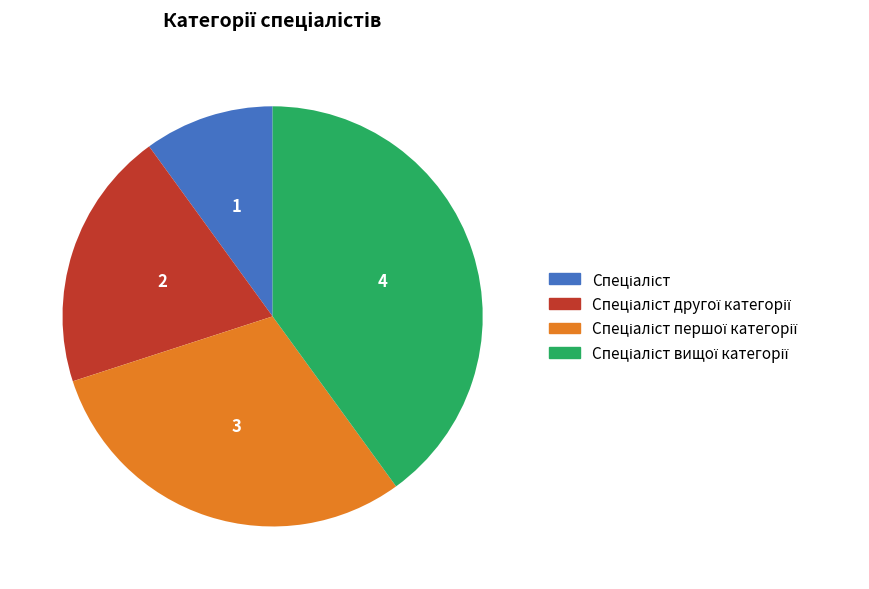

Is there any slice that represents more than half of the pie?

No